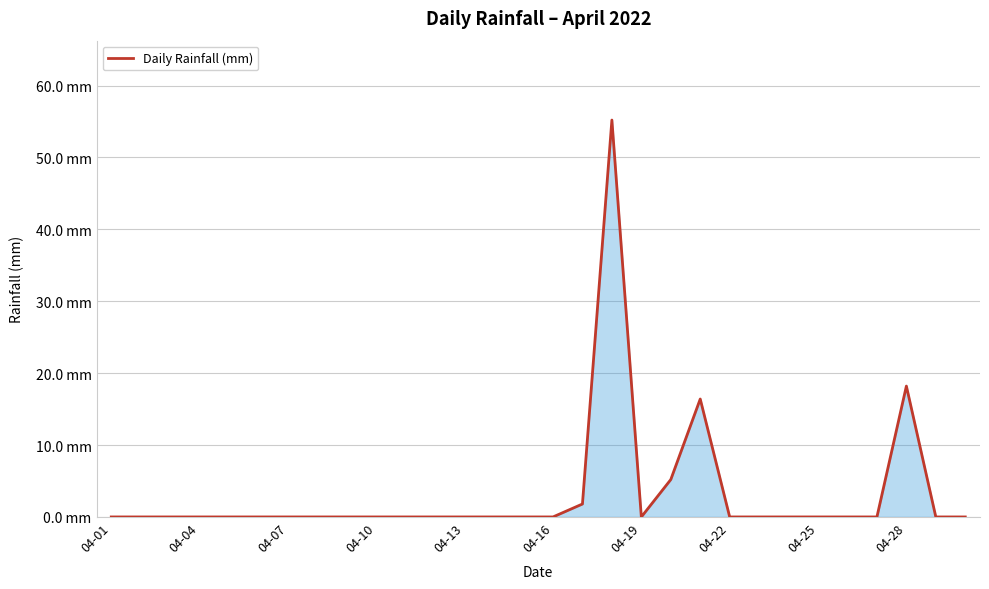

What is the average value?

3.2